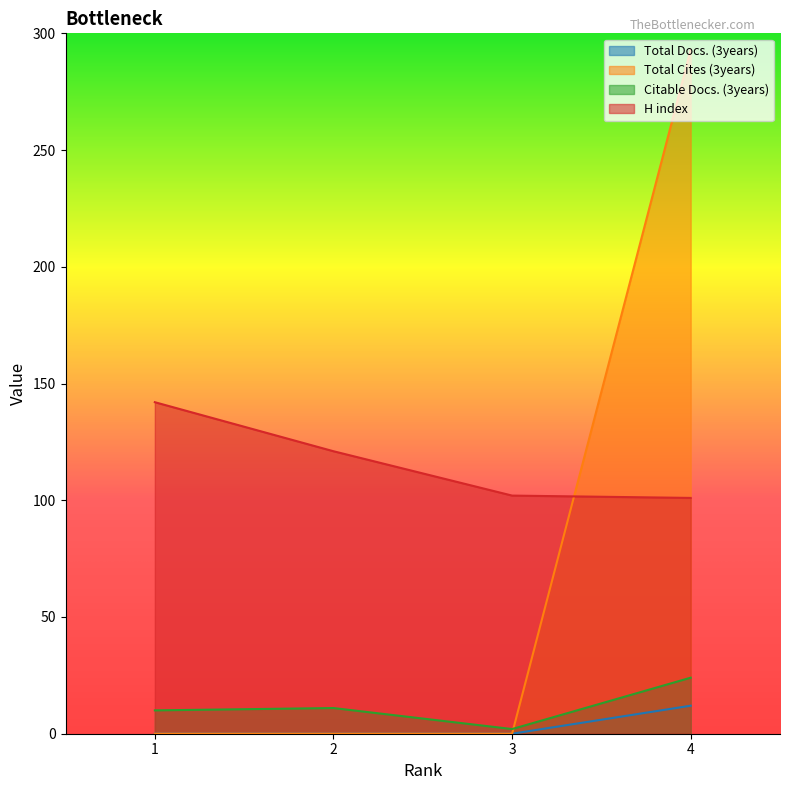

What is the total value across all series at 2?

132